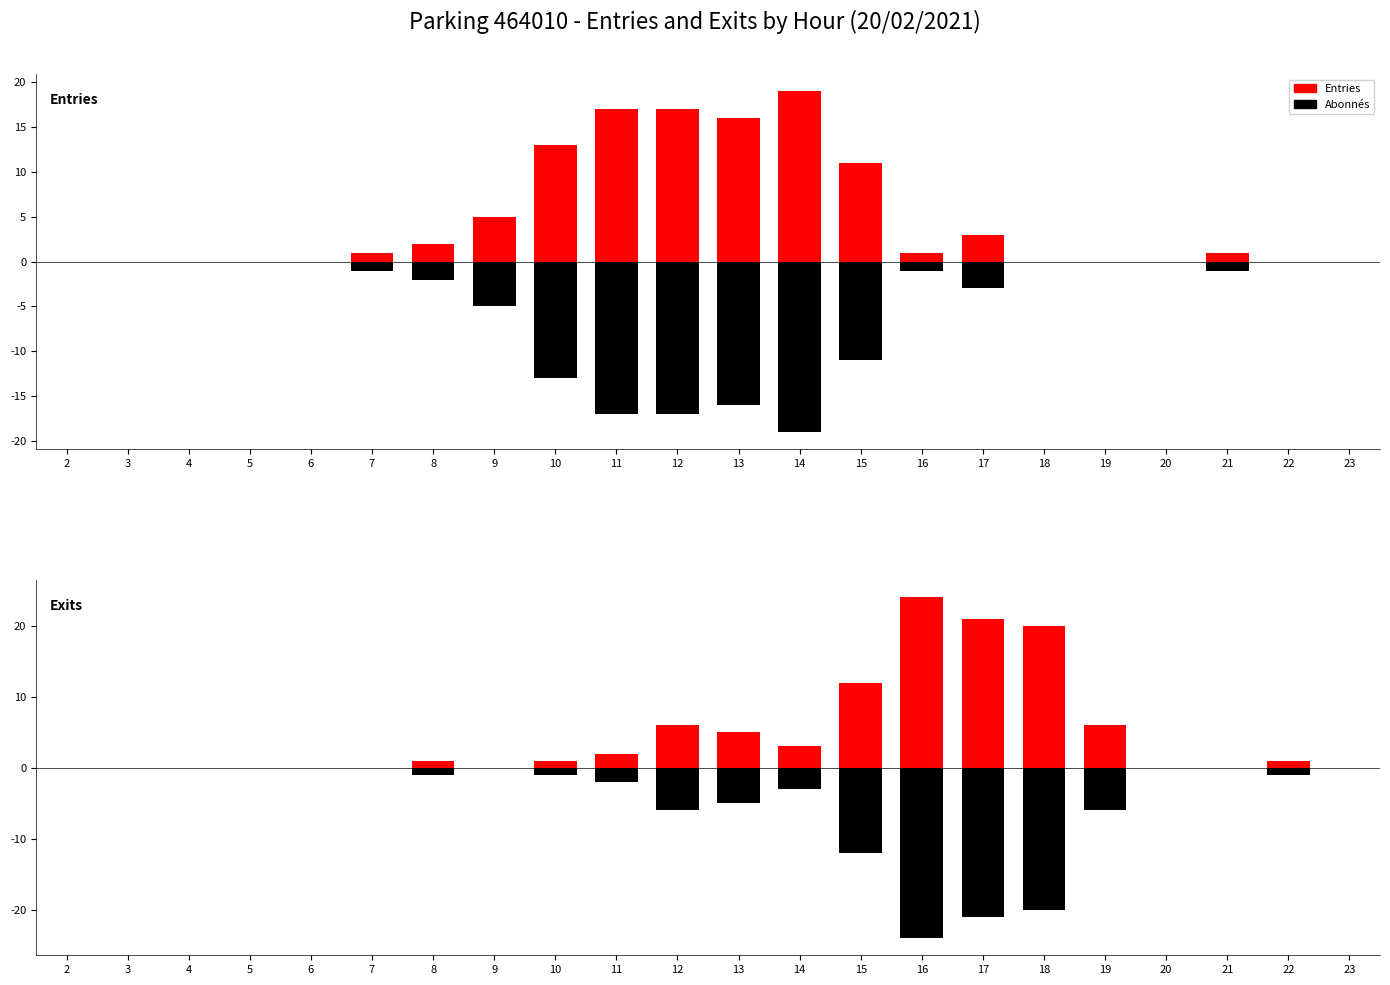

True or false: Entries has a value of 19 at 14.

True